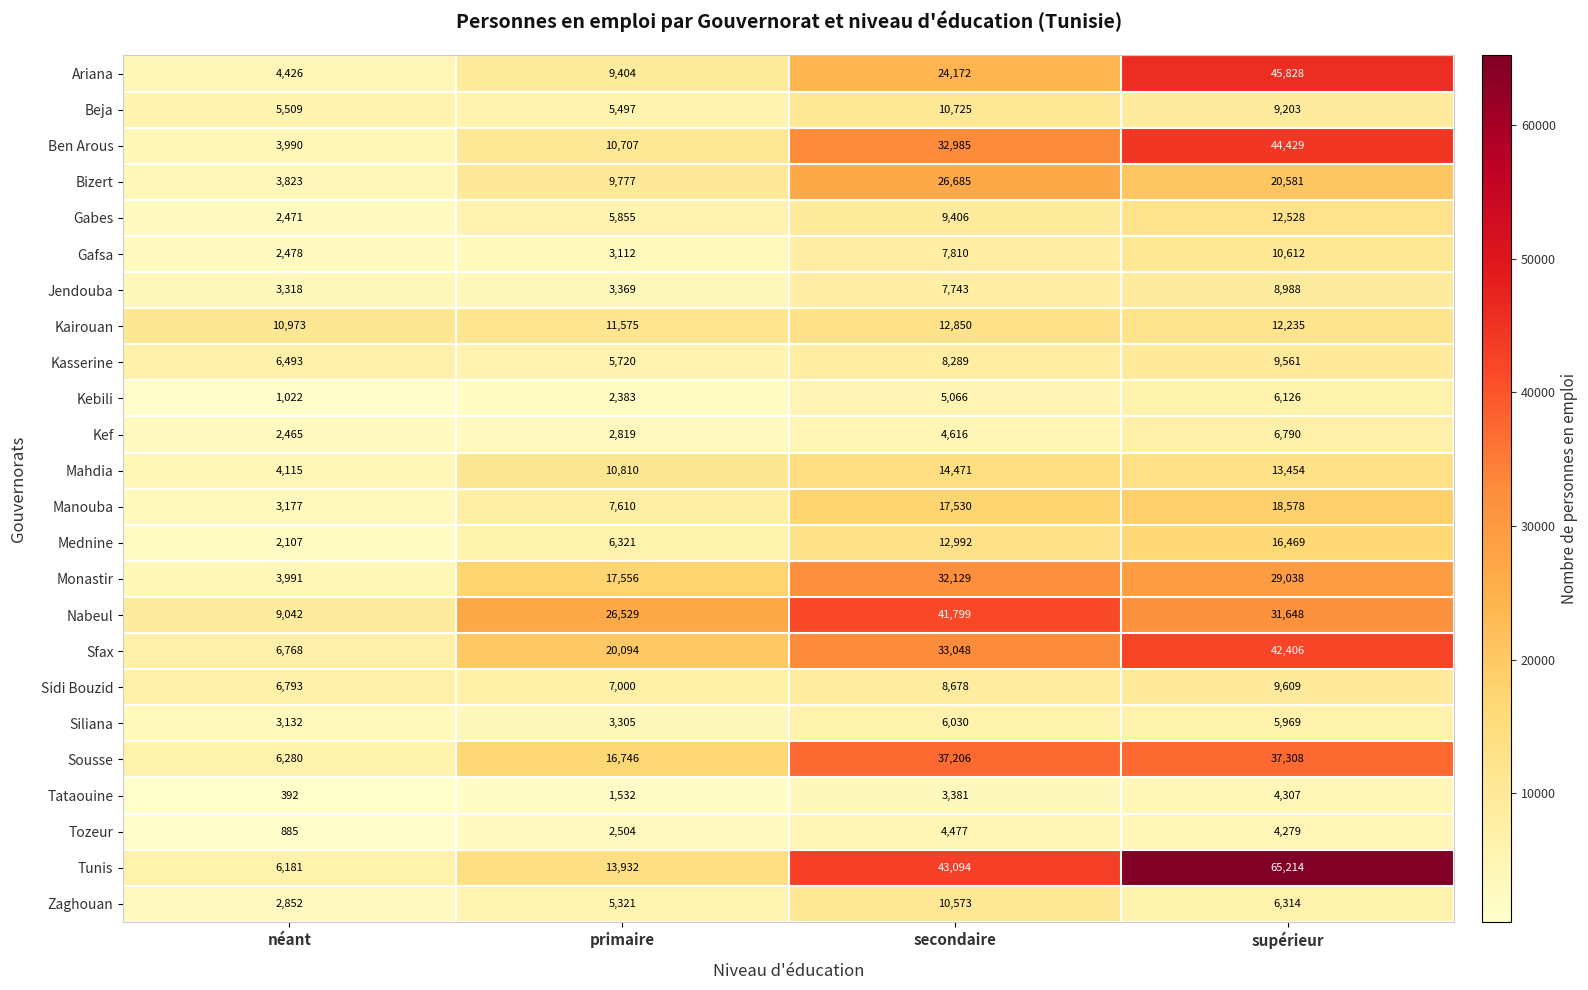

How many distinct data groups are displayed?

24